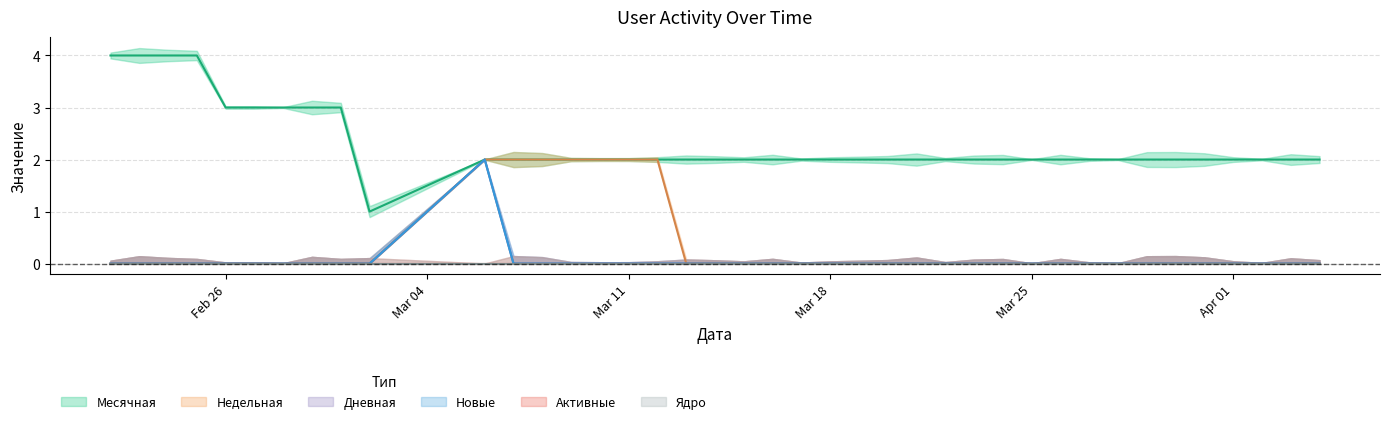

At how many categories does at least one series exceed 2?

9